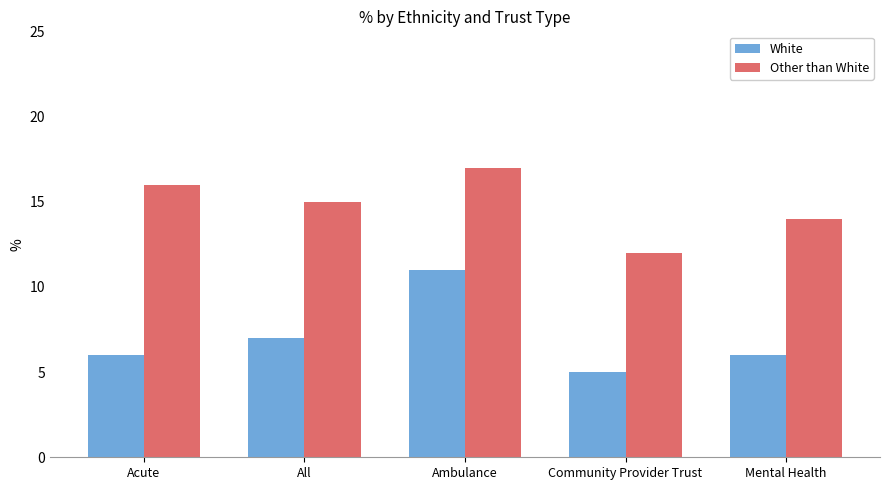

What is the difference between the maximum and minimum values in the White series?

6